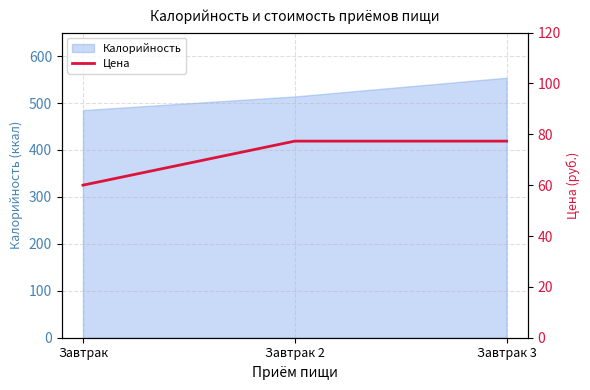

What is the sum of all values?

214.6